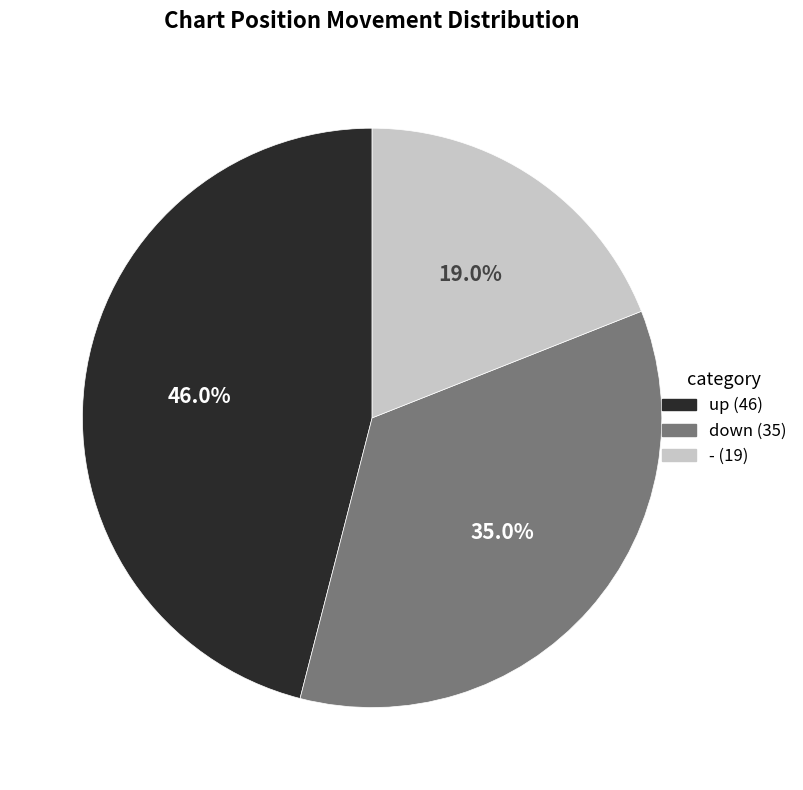

How many segments does this pie chart have?

3